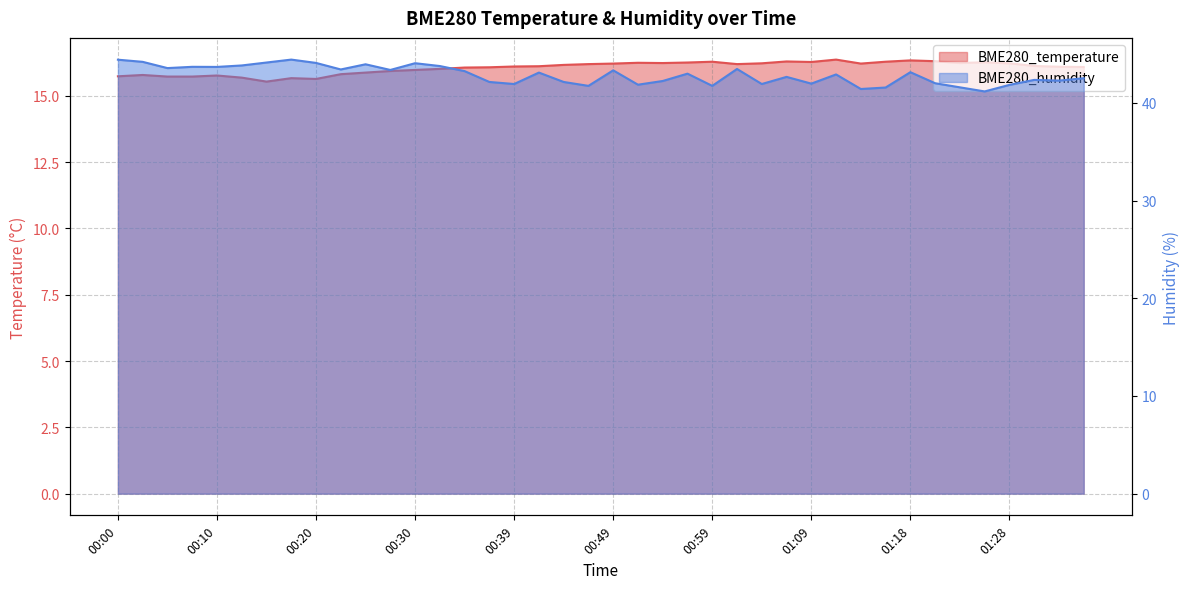

What is the spread (max minus min) of values at 00:59?

25.5